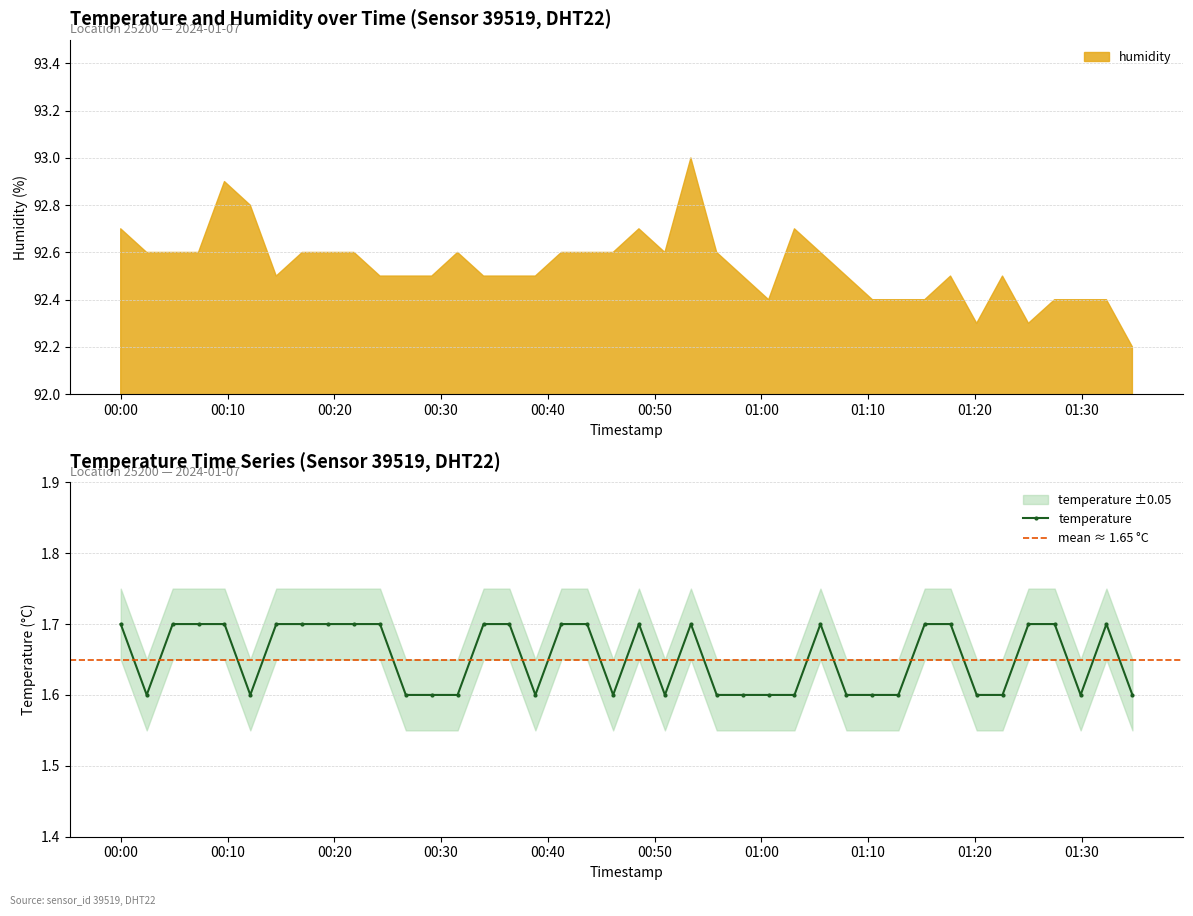

At which category does the data reach its first local valley?

2024-01-07T00:02:26